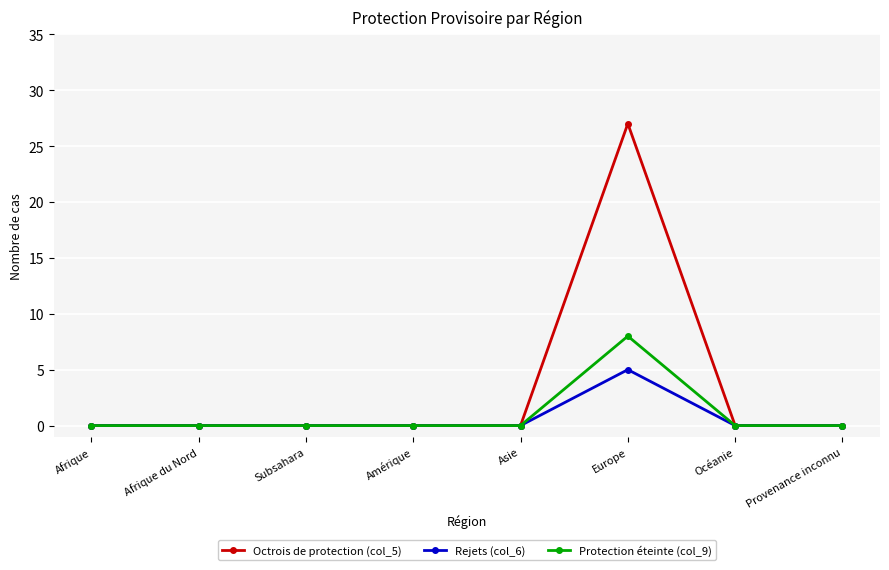

Does the chart have visible grid lines?

Yes